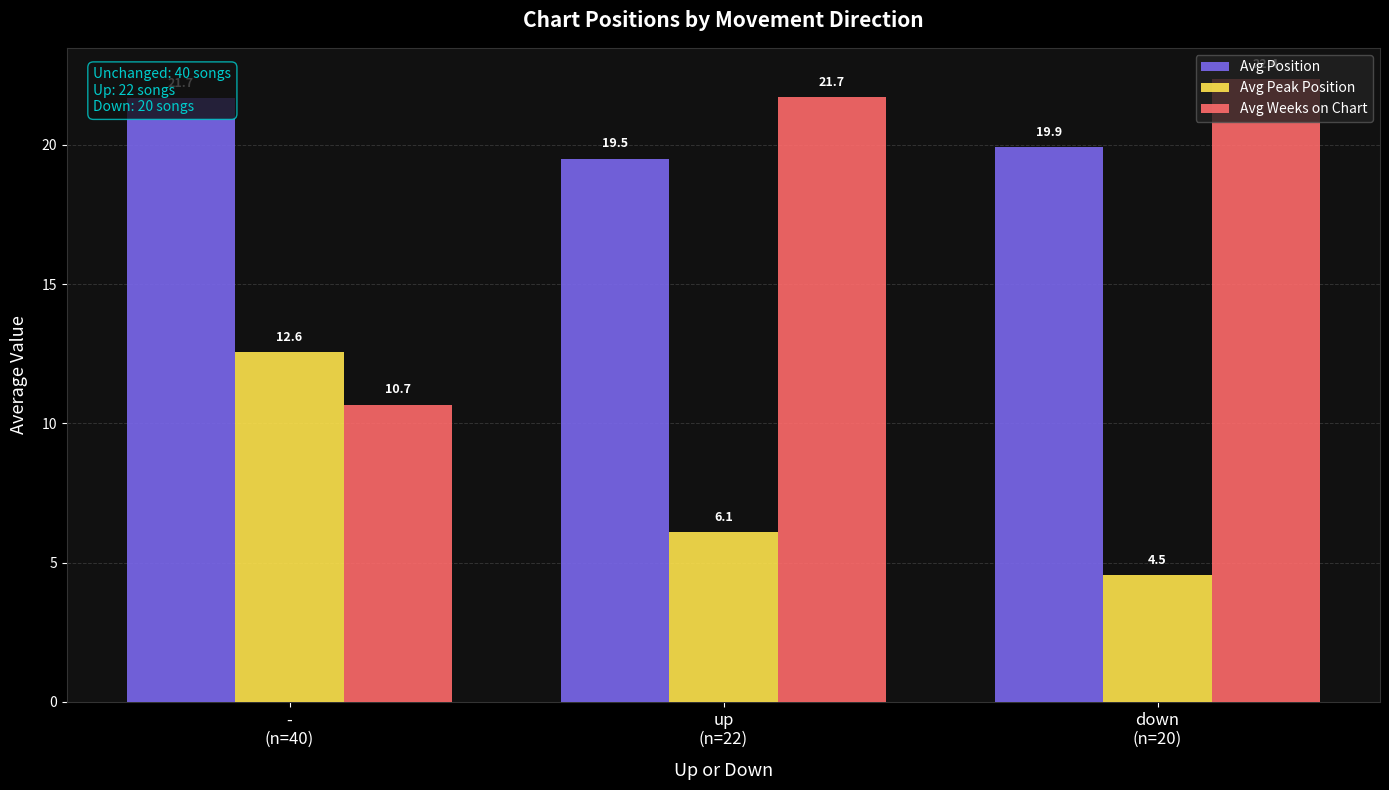

Reading right to left, list all the values displayed in this chart.

Avg Position: 19.9	19.5	21.7
Avg Peak Position: 4.5	6.1	12.6
Avg Weeks on Chart: 22.4	21.7	10.7